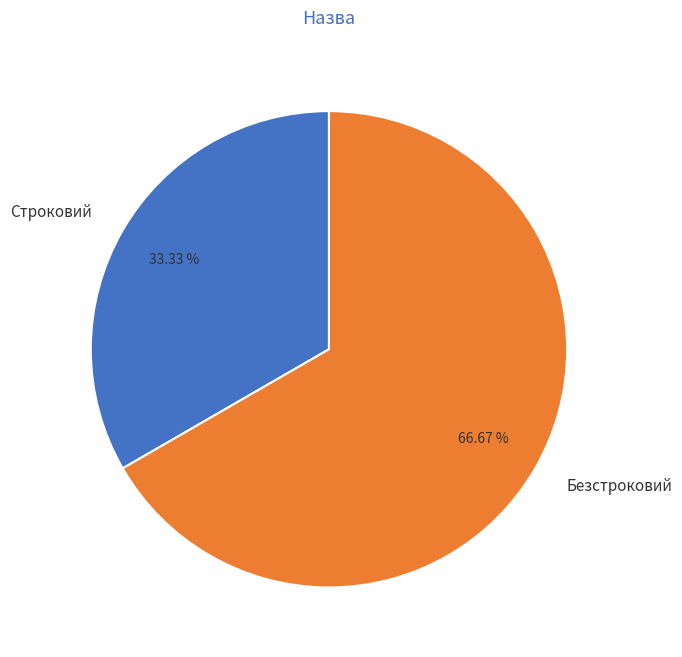

To the nearest percent, what percentage of the pie is Безстроковий?

67%